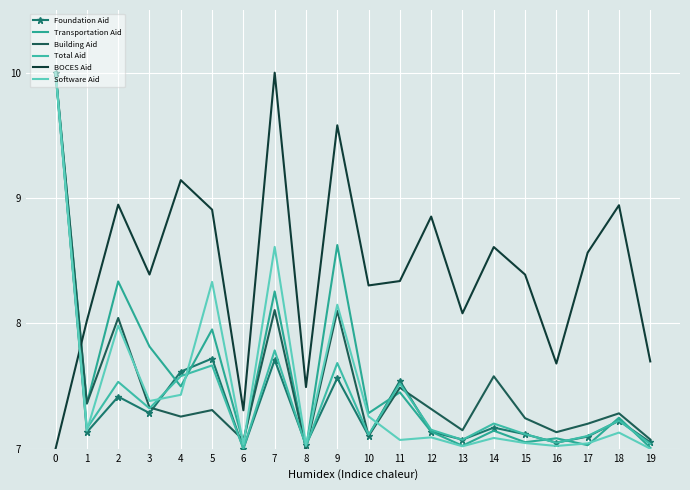

List the series in order of their peak value, highest first.

Foundation Aid, Transportation Aid, Building Aid, Total Aid, BOCES Aid, Software Aid